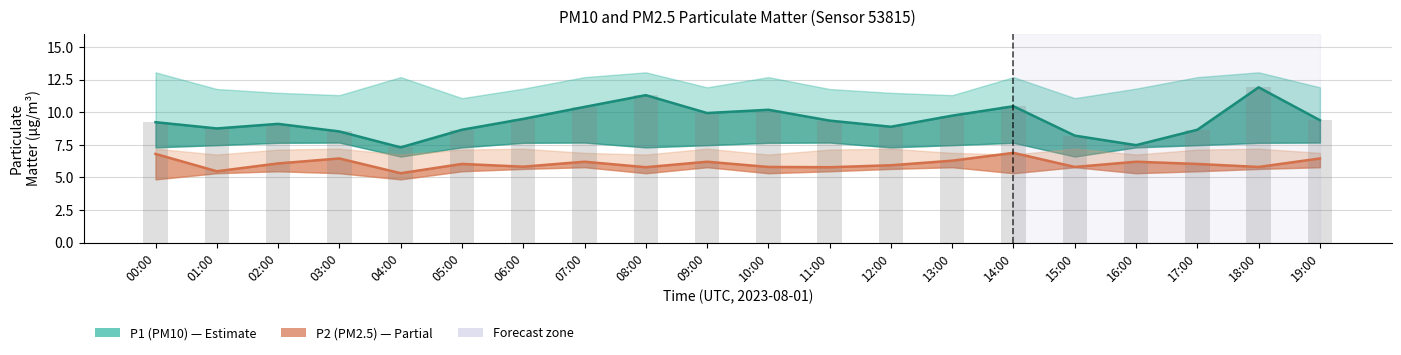

List the series in order of their peak value, highest first.

P1 (PM10), P2 (PM2.5)